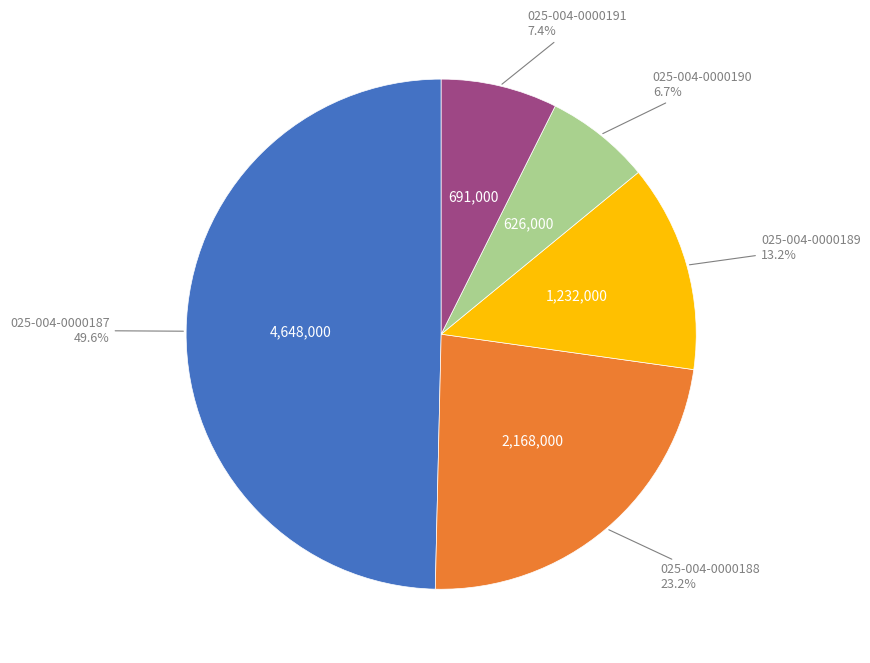

Count the number of slices in the pie.

5